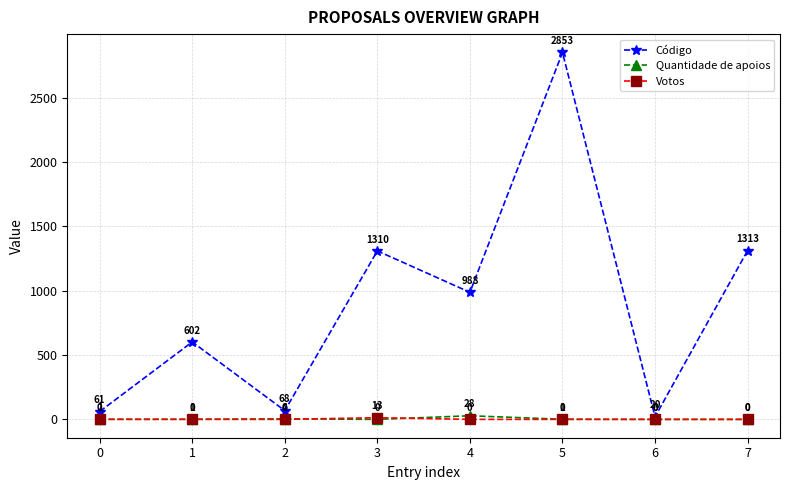

The Quantidade de apoios series shows 0 at 6. True or false?

True